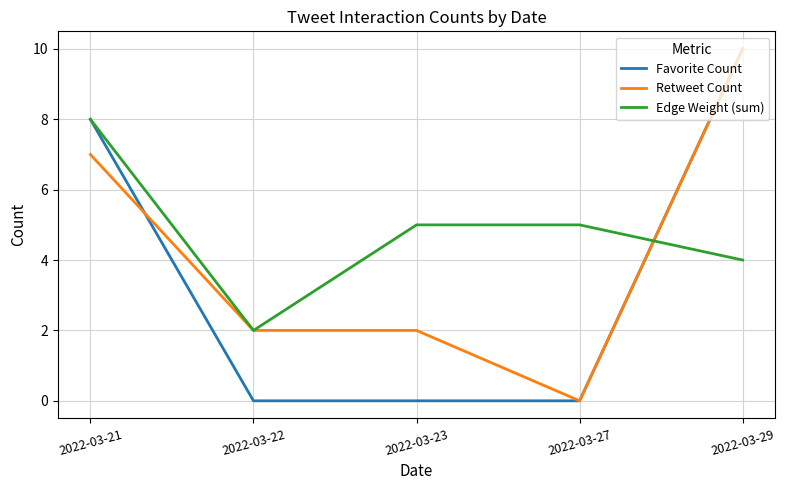

What are all the series names shown in the legend?

Favorite Count, Retweet Count, Edge Weight (sum)